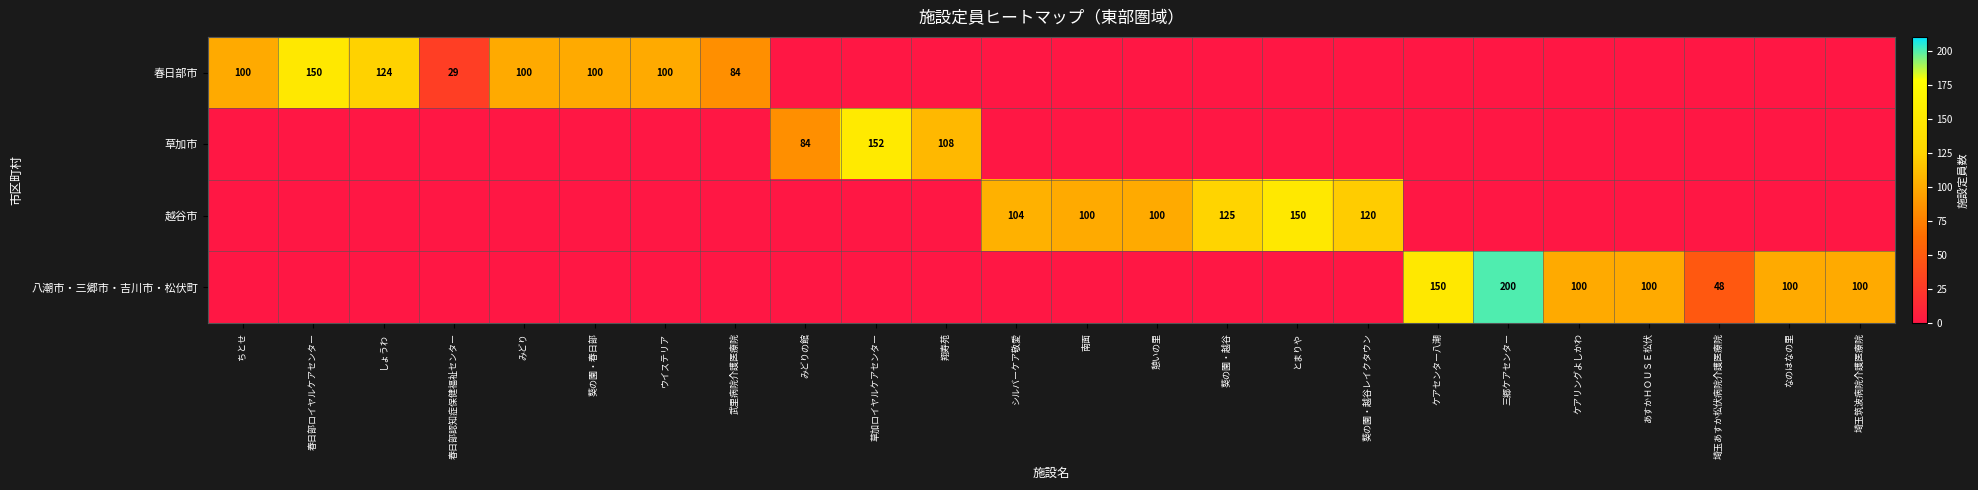

How many data points does each series have?

24